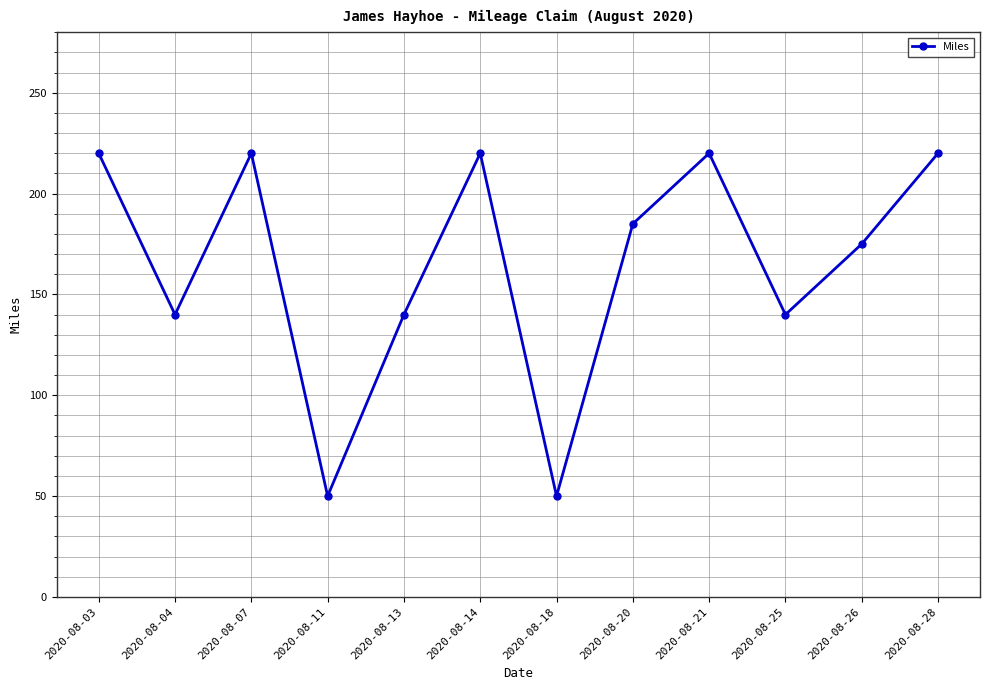

True or false: the data has more than 1 interior local peaks.

True